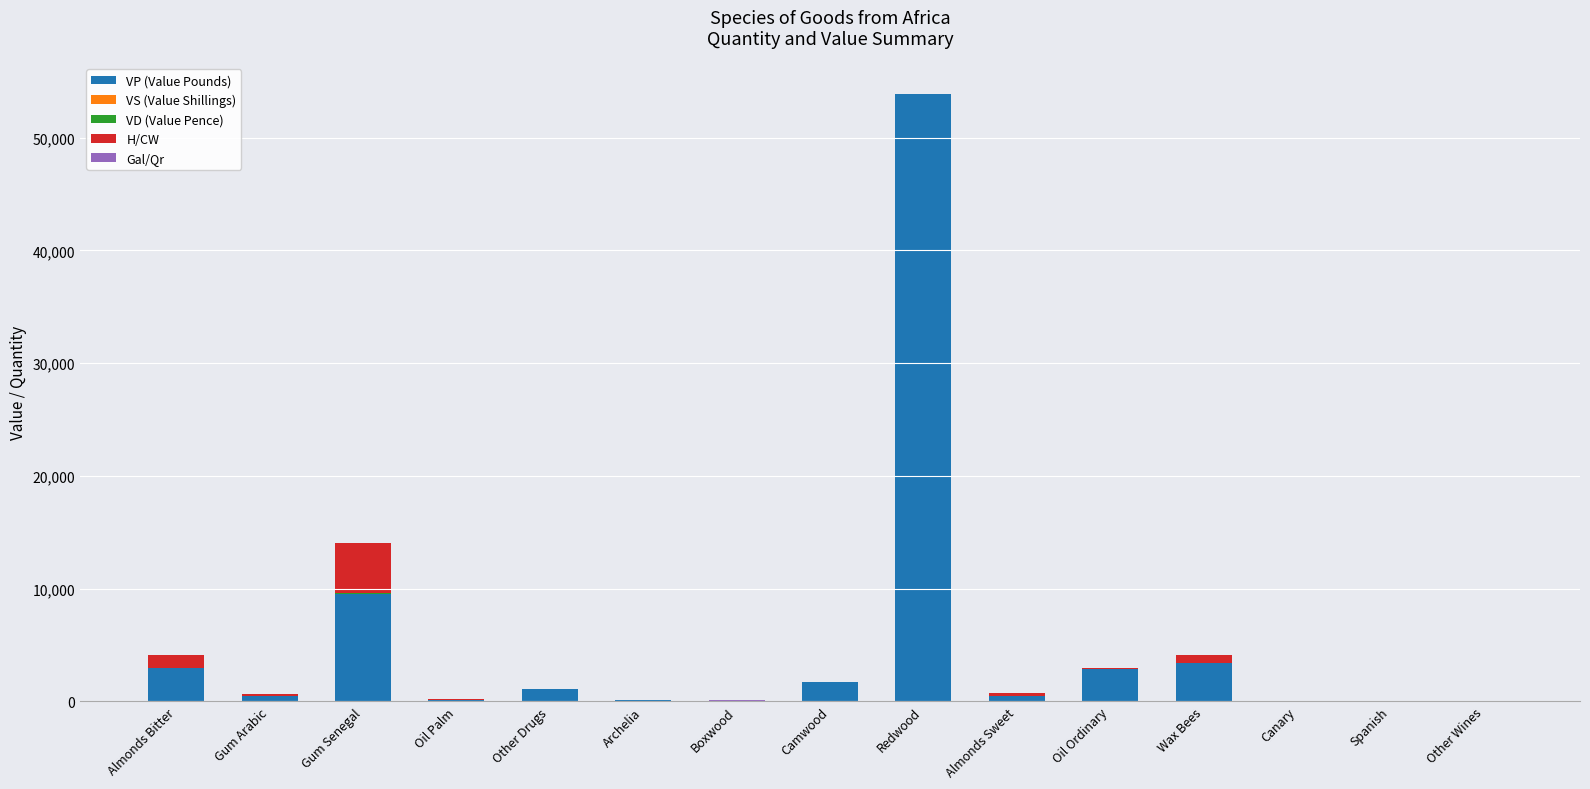

What is the maximum value for VP (Value Pounds)?

53872